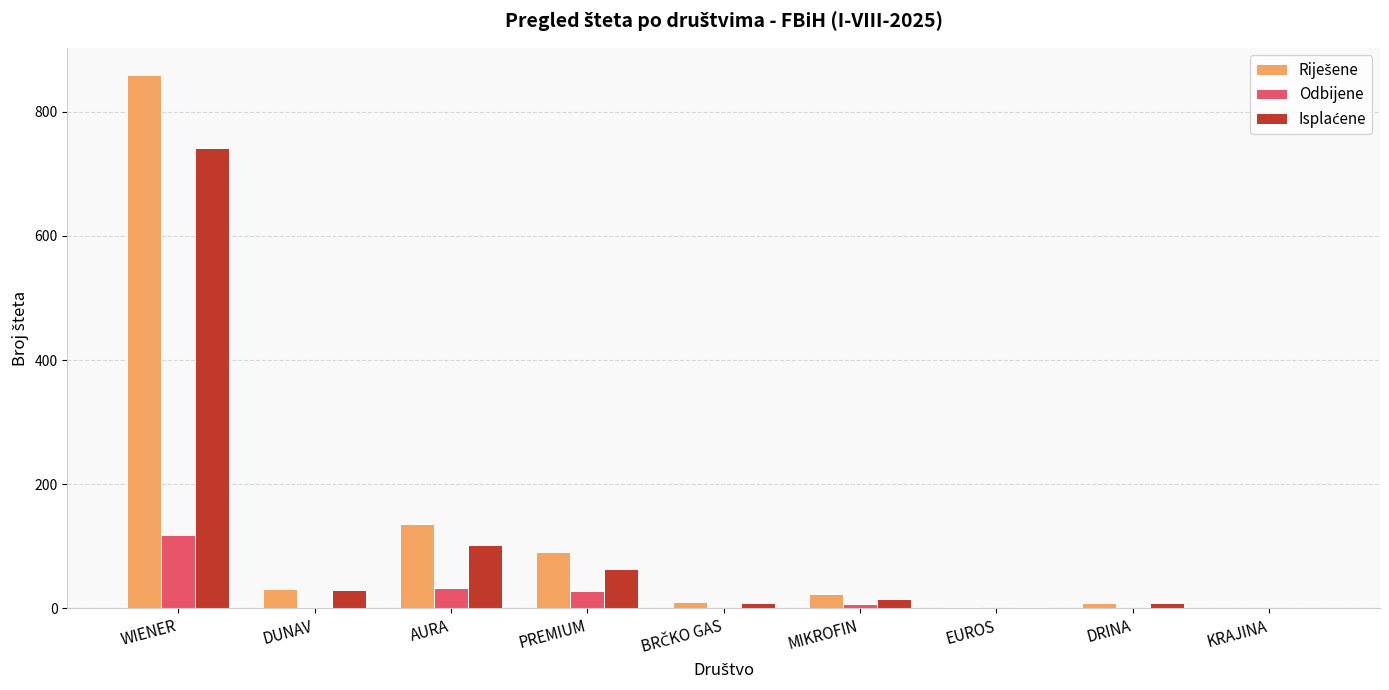

What is the total value across all series at PREMIUM?

182